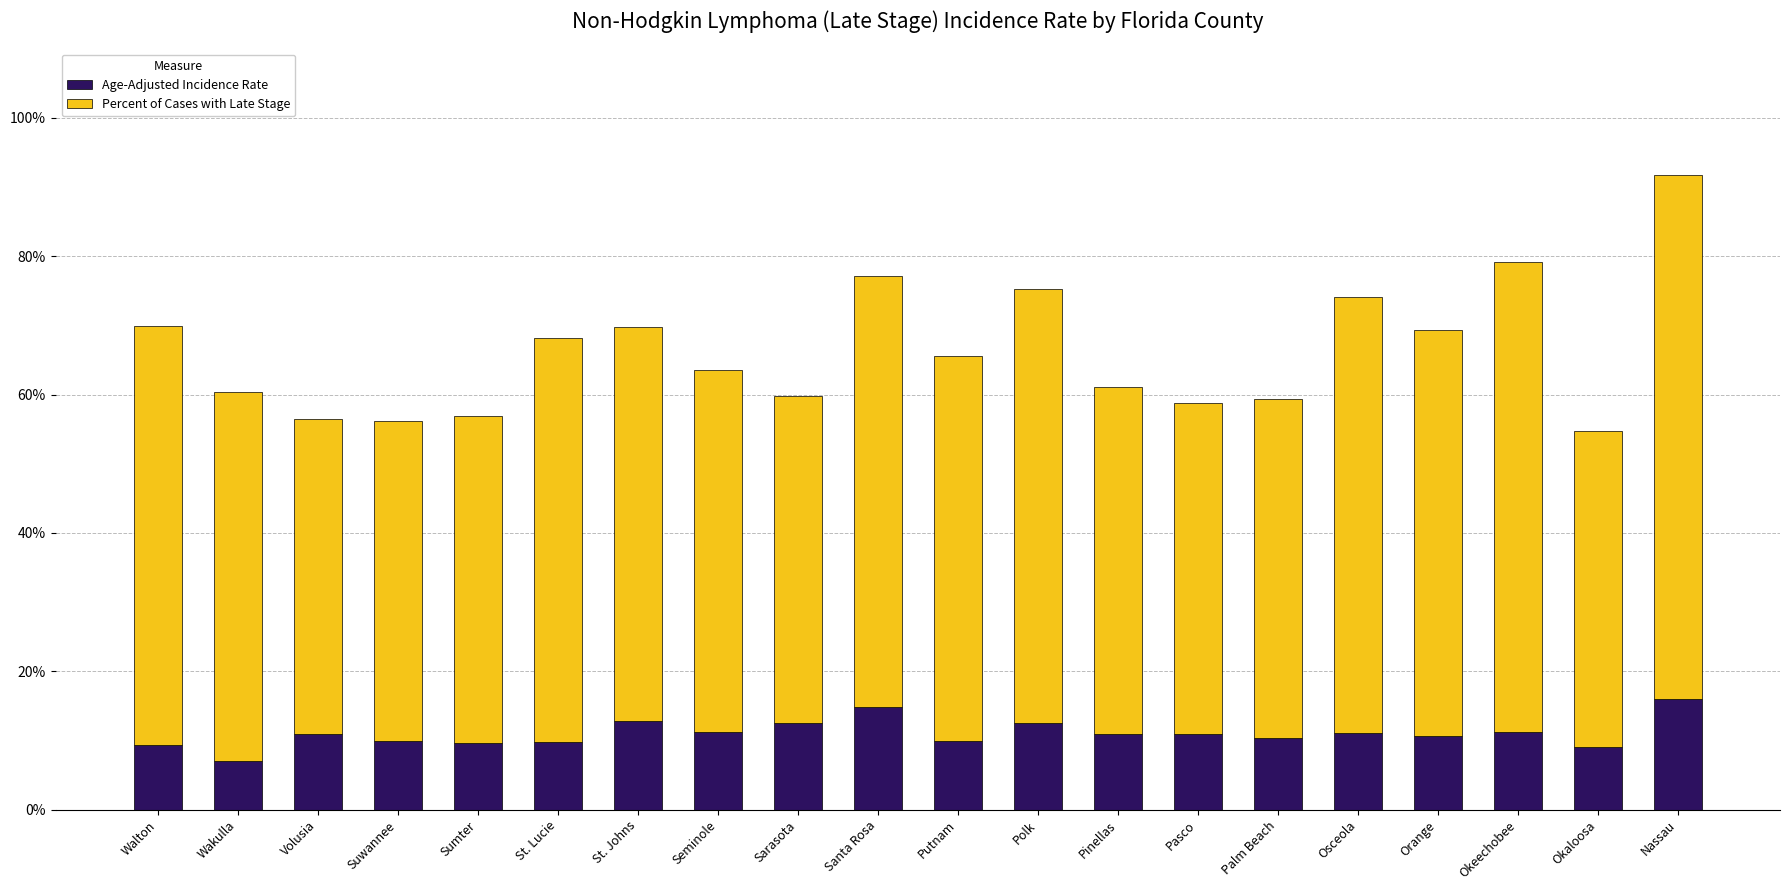

How many data points does each series have?

20